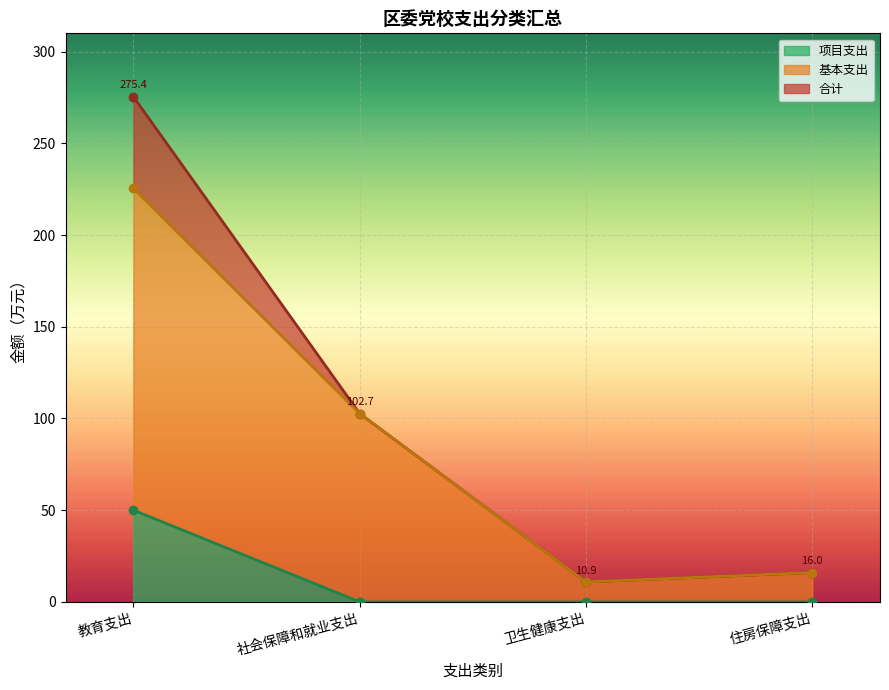

The 合计 series shows 16.0 at 住房保障支出. True or false?

True